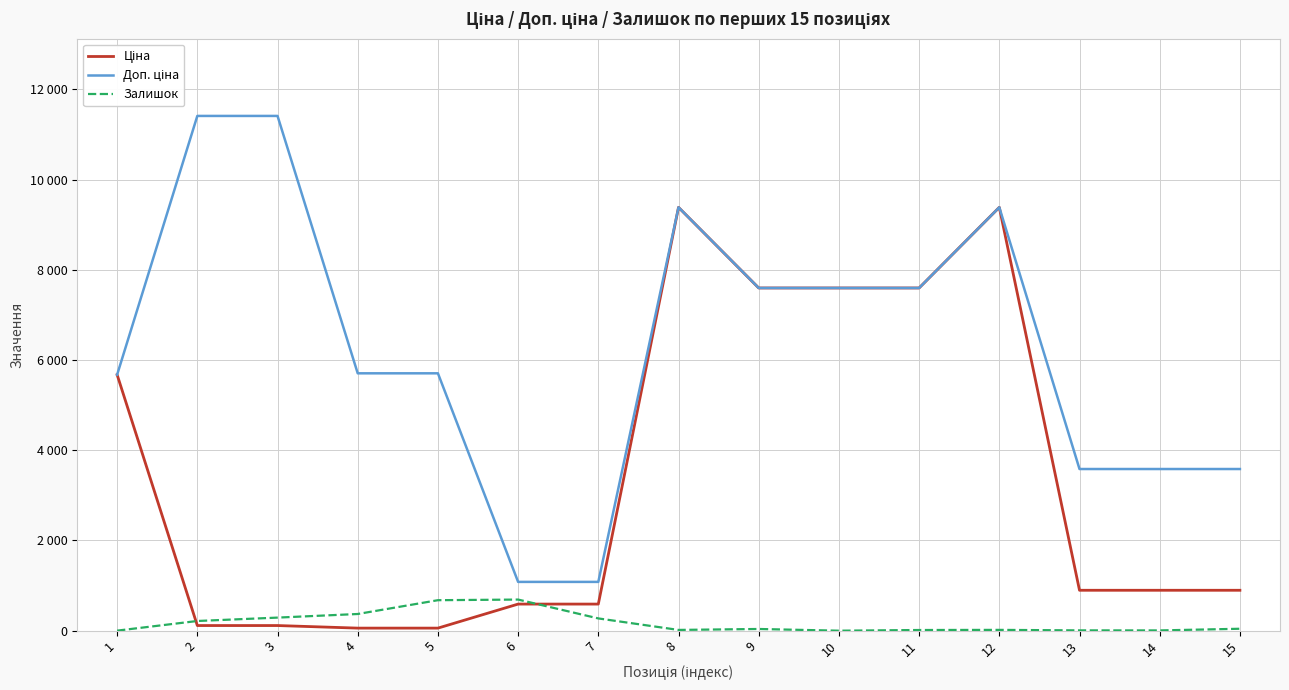

True or false: Залишок has a value of 38.0 at 9.

True